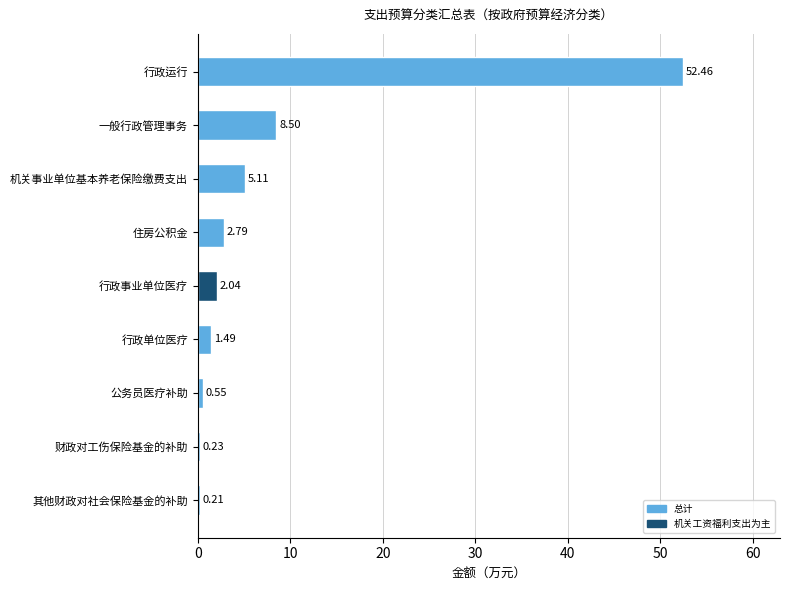

Between 行政单位医疗 and 一般行政管理事务, which is larger?

一般行政管理事务